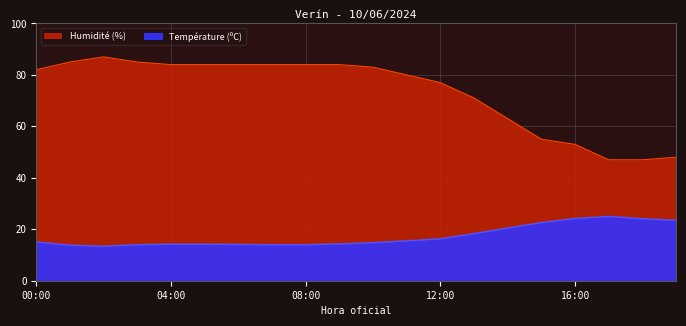

What is the minimum value shown in the chart?

13.4